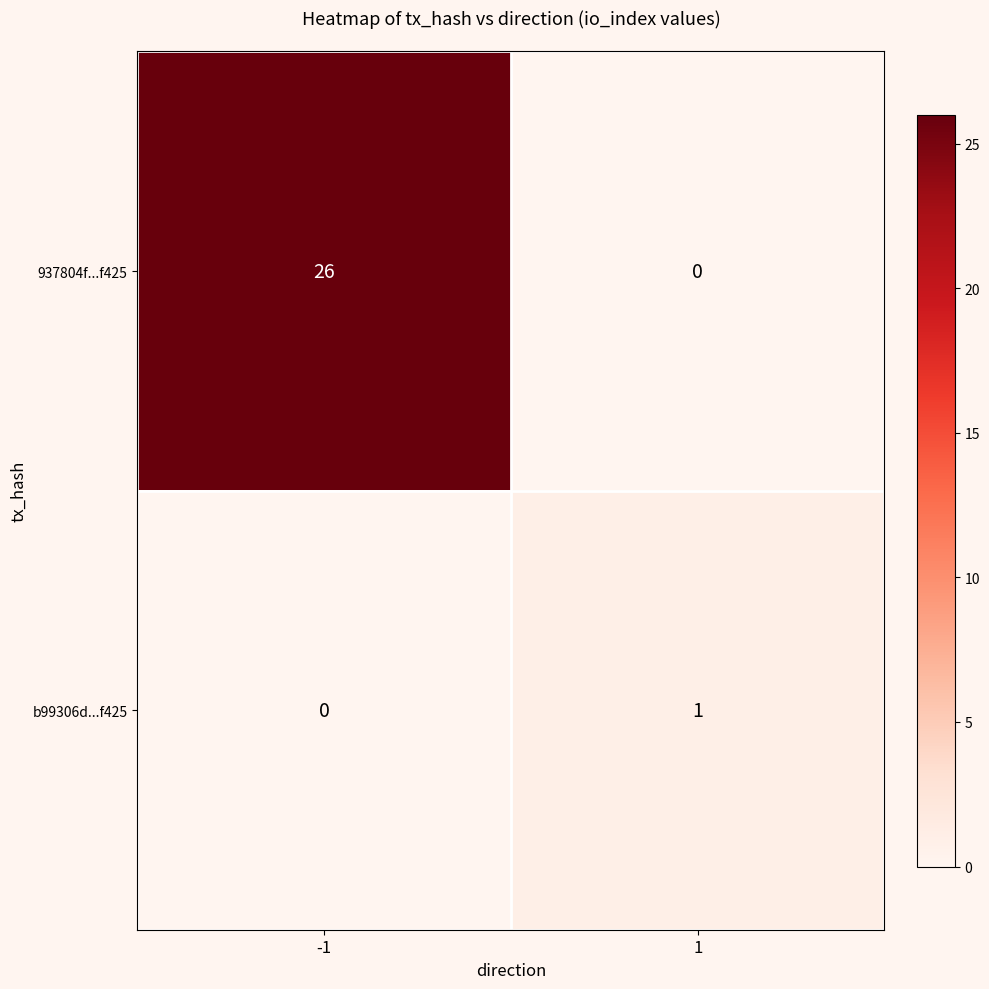

At how many categories does at least one series exceed 2?

1